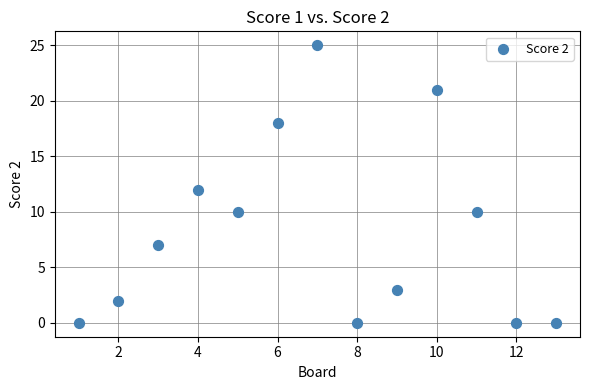

What is the range of X values (max minus min)?

12